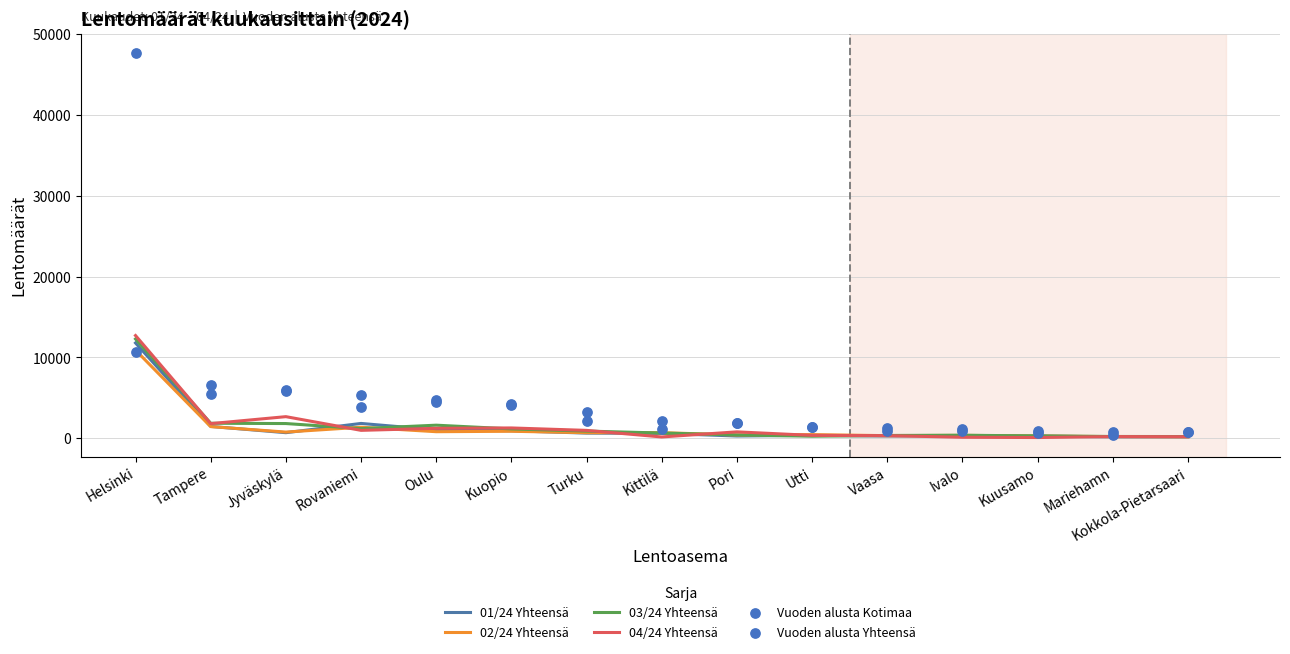

Which series contains the highest Y value?

Vuoden alusta Yhteensä